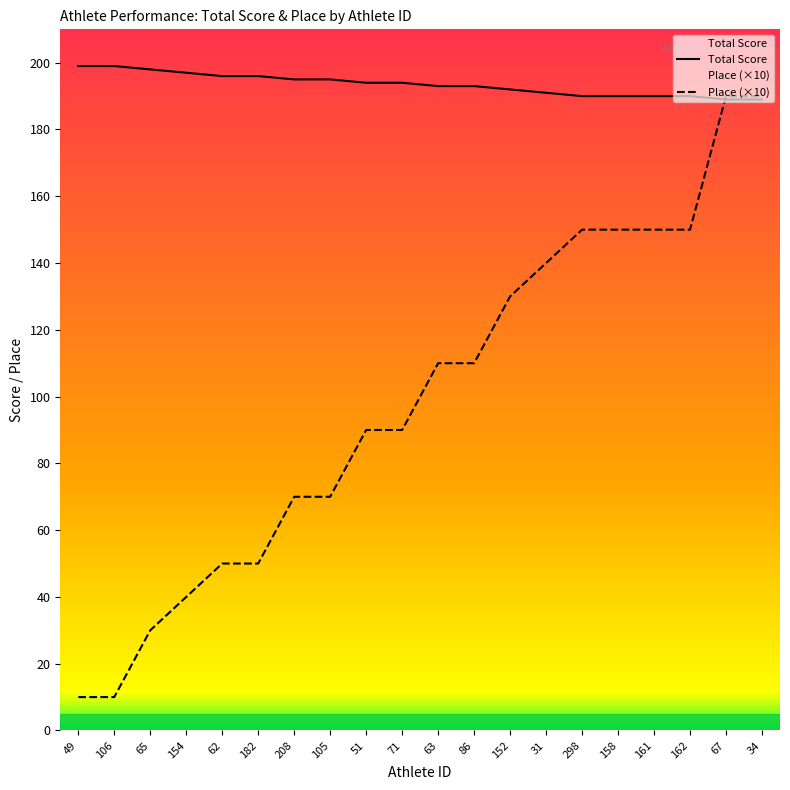

Which category has the highest value in the Place series?

67